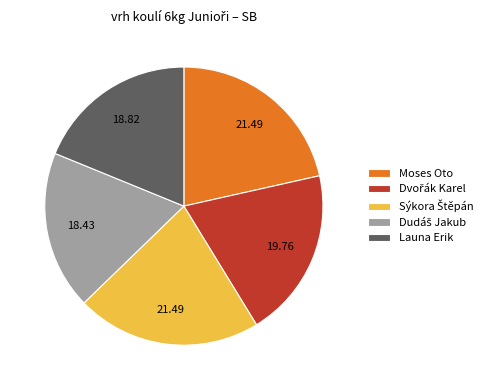

Does any single category account for the majority?

No